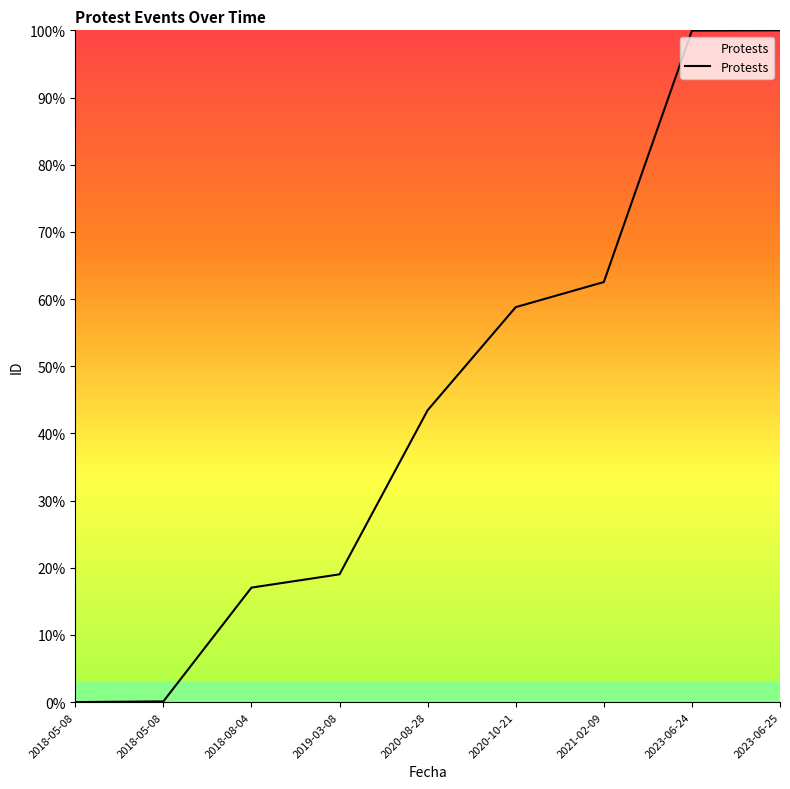

Is this an area chart (filled region under the line)?

Yes